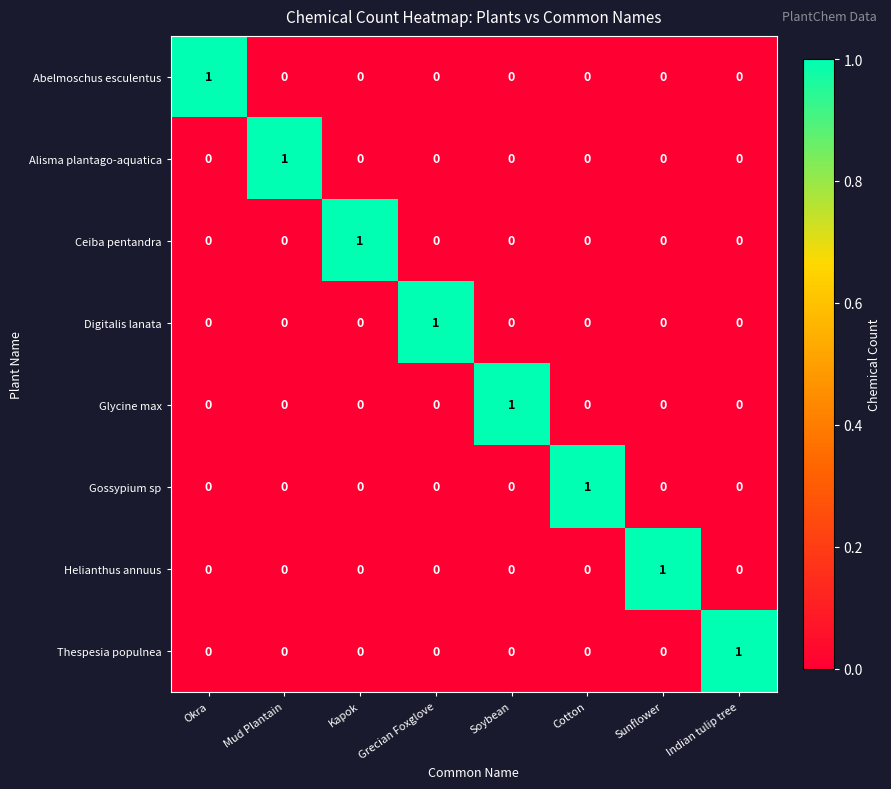

At how many categories does at least one series exceed 0?

8